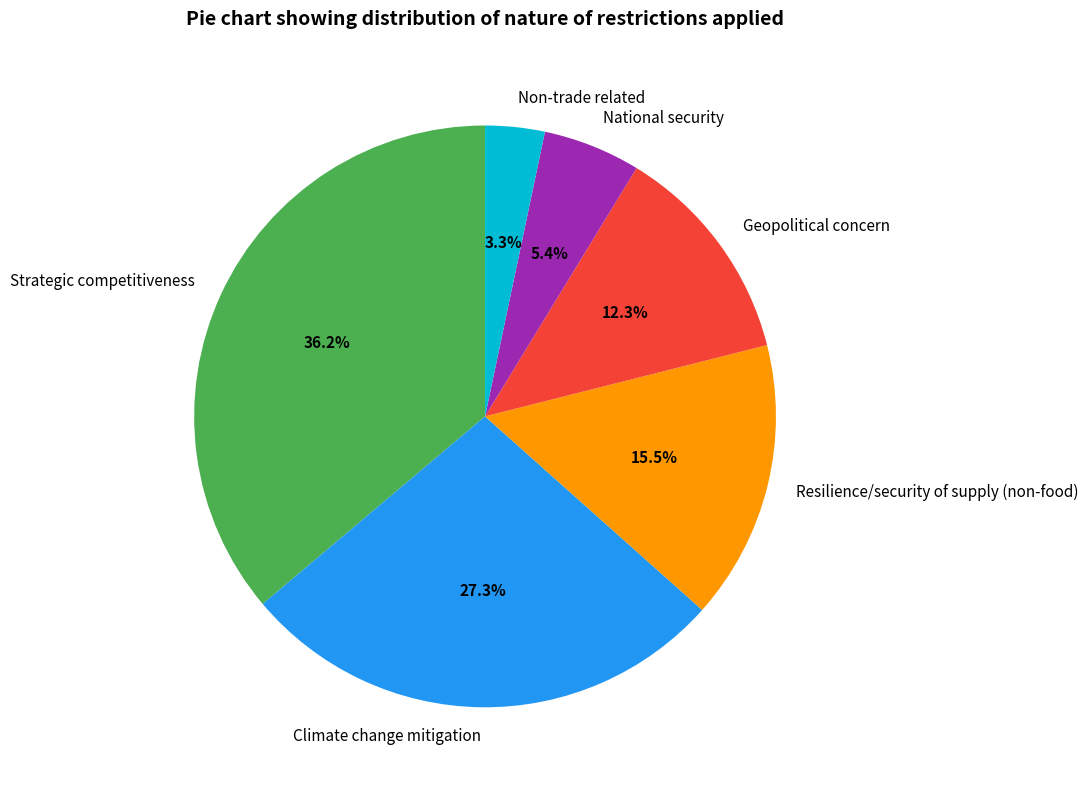

Which category has the biggest portion of the pie?

Strategic competitiveness